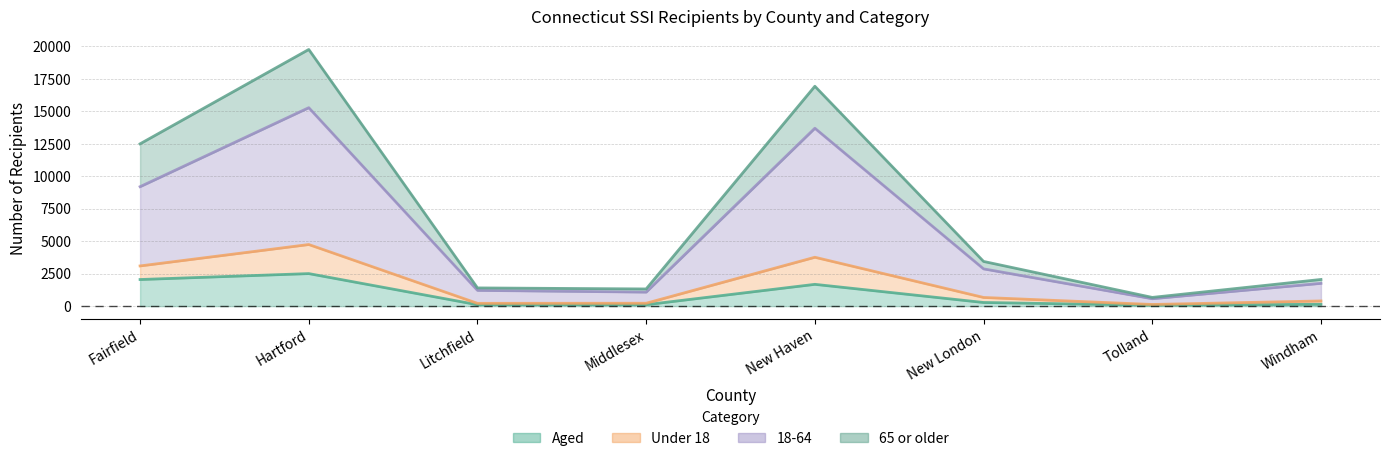

How many data points does each series have?

8